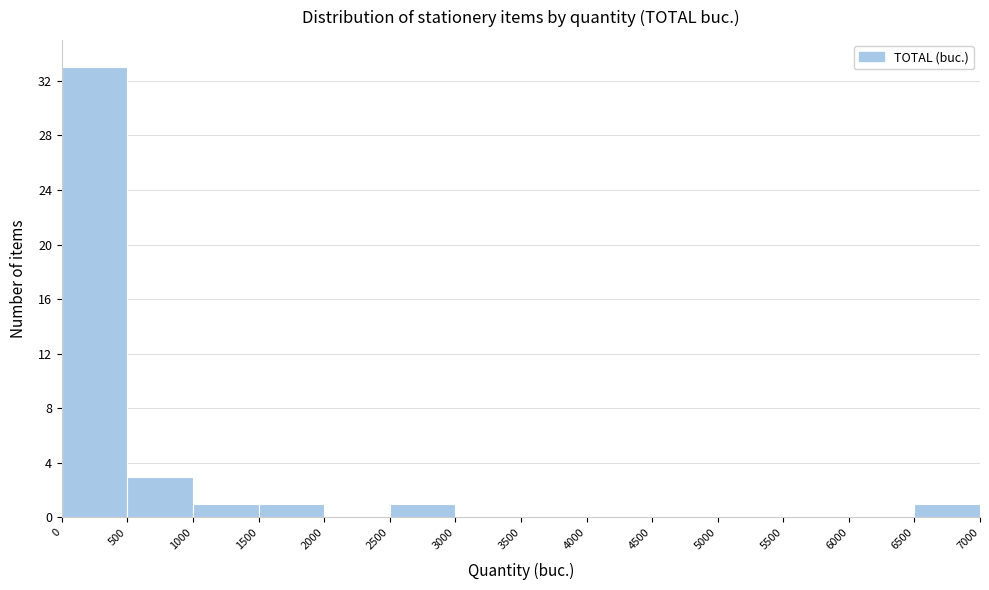

Reading left to right, transcribe this chart: for each bar, give the range it covers on the x-axis and its height. The values are not printed on the chart, so give them approximately, as read against the axis.

0 to 500: 33
500 to 1000: 3
1000 to 1500: 1
1500 to 2000: 1
2000 to 2500: 0
2500 to 3000: 1
3000 to 3500: 0
3500 to 4000: 0
4000 to 4500: 0
4500 to 5000: 0
5000 to 5500: 0
5500 to 6000: 0
6000 to 6500: 0
6500 to 7000: 1